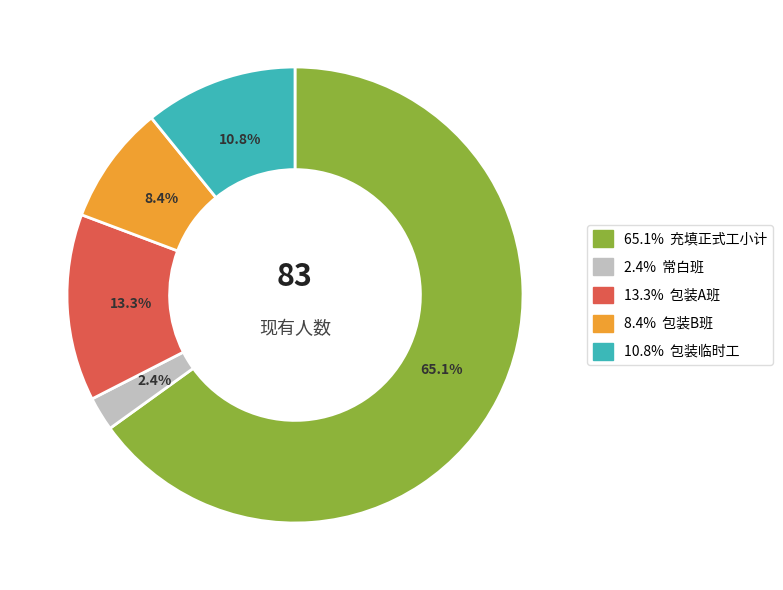

Does any single category account for the majority?

Yes